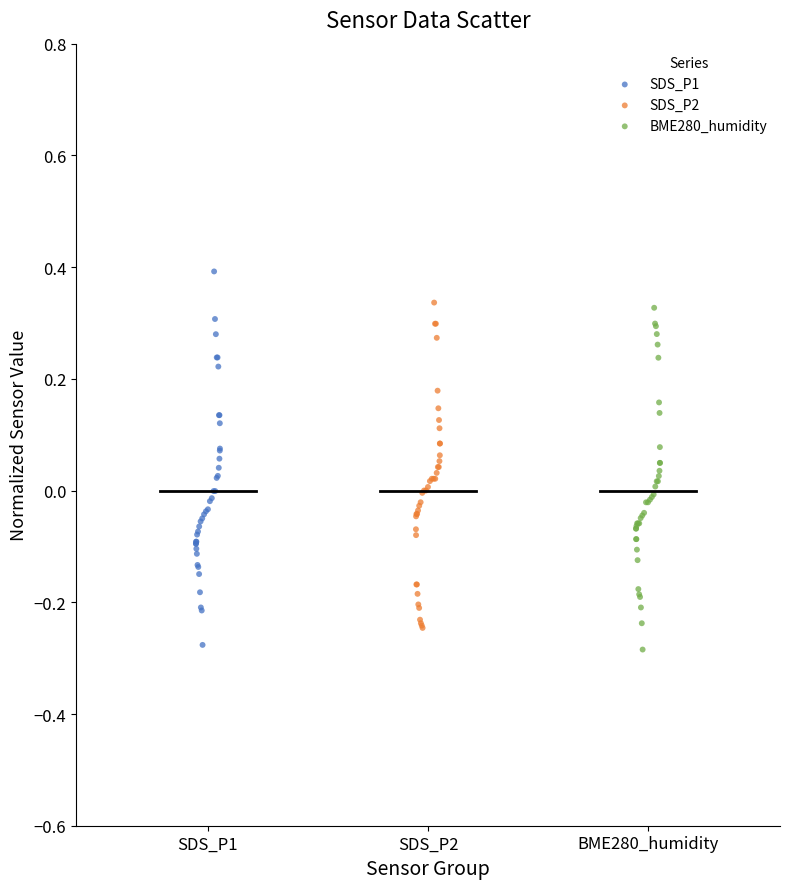

Which series contains the highest Y value?

SDS_P1